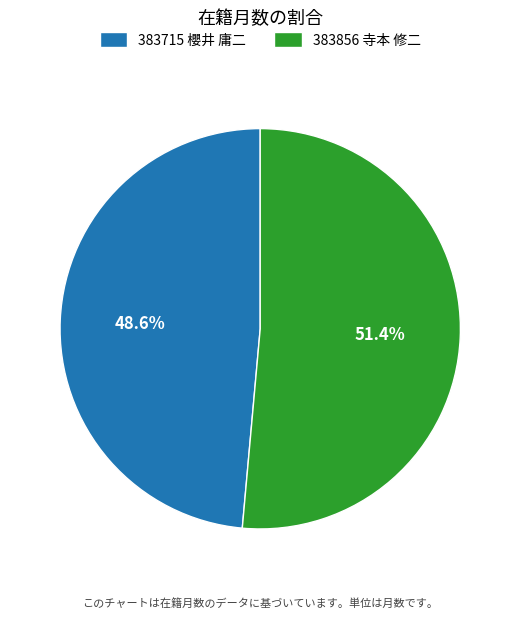

True or false: 383856 寺本 修二 accounts for 51% of the total.

True